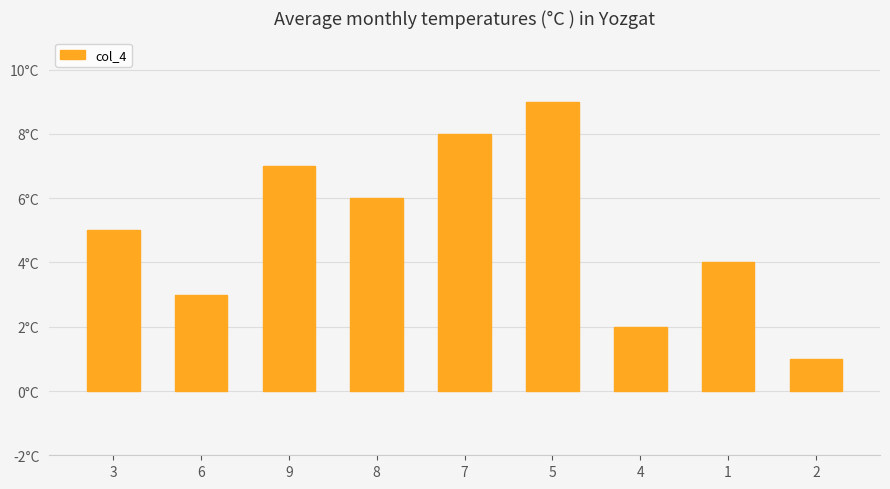

What is the label of the 8th bar from the right?

6